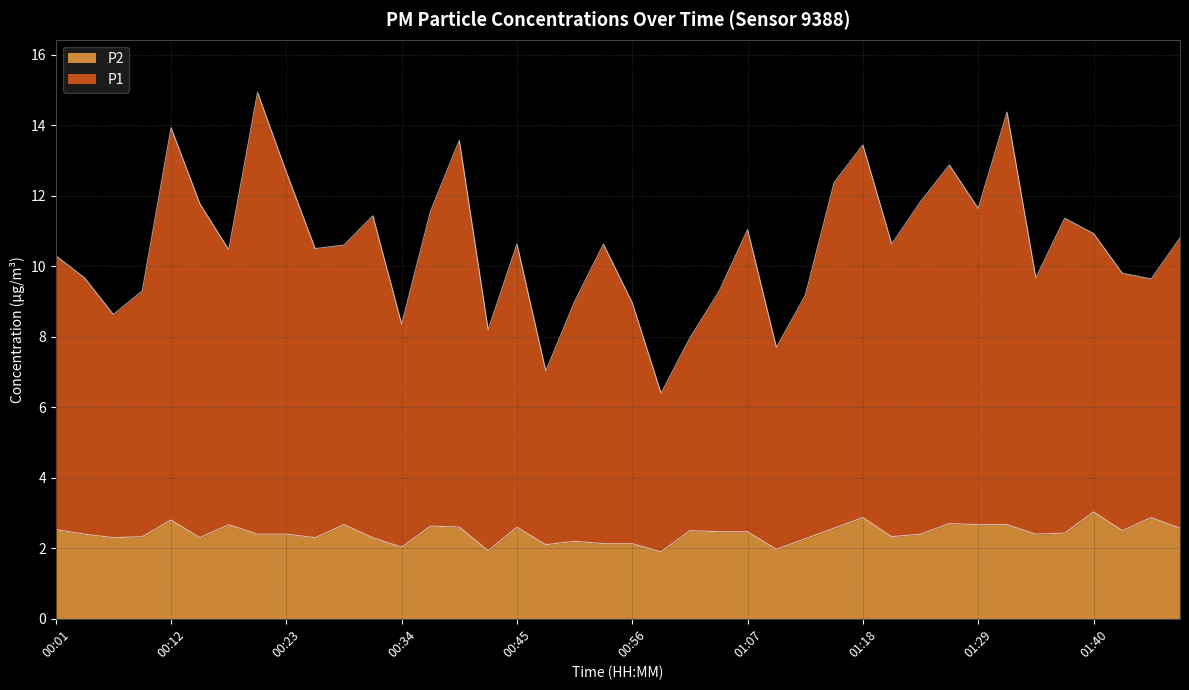

What is the minimum value shown in the chart?

1.9